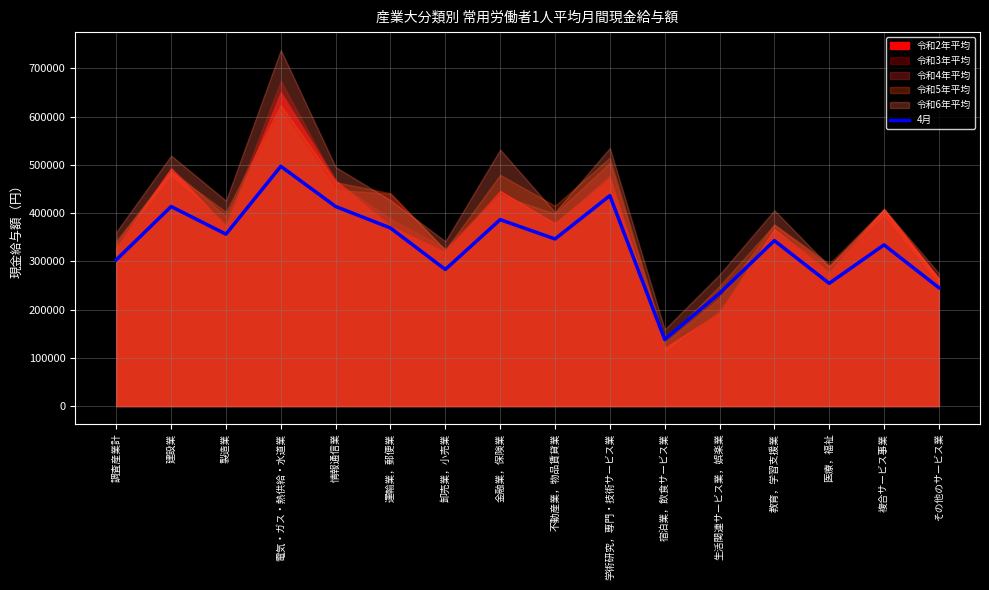

Rank the categories by value from lowest to highest.

宿泊業，飲食サービス業, 生活関連サービス業，娯楽業, その他のサービス業, 医療，福祉, 卸売業，小売業, 調査産業計, 複合サービス事業, 教育，学習支援業, 不動産業，物品賃貸業, 製造業, 運輸業，郵便業, 金融業，保険業, 建設業, 情報通信業, 学術研究，専門・技術サービス業, 電気・ガス・熱供給・水道業